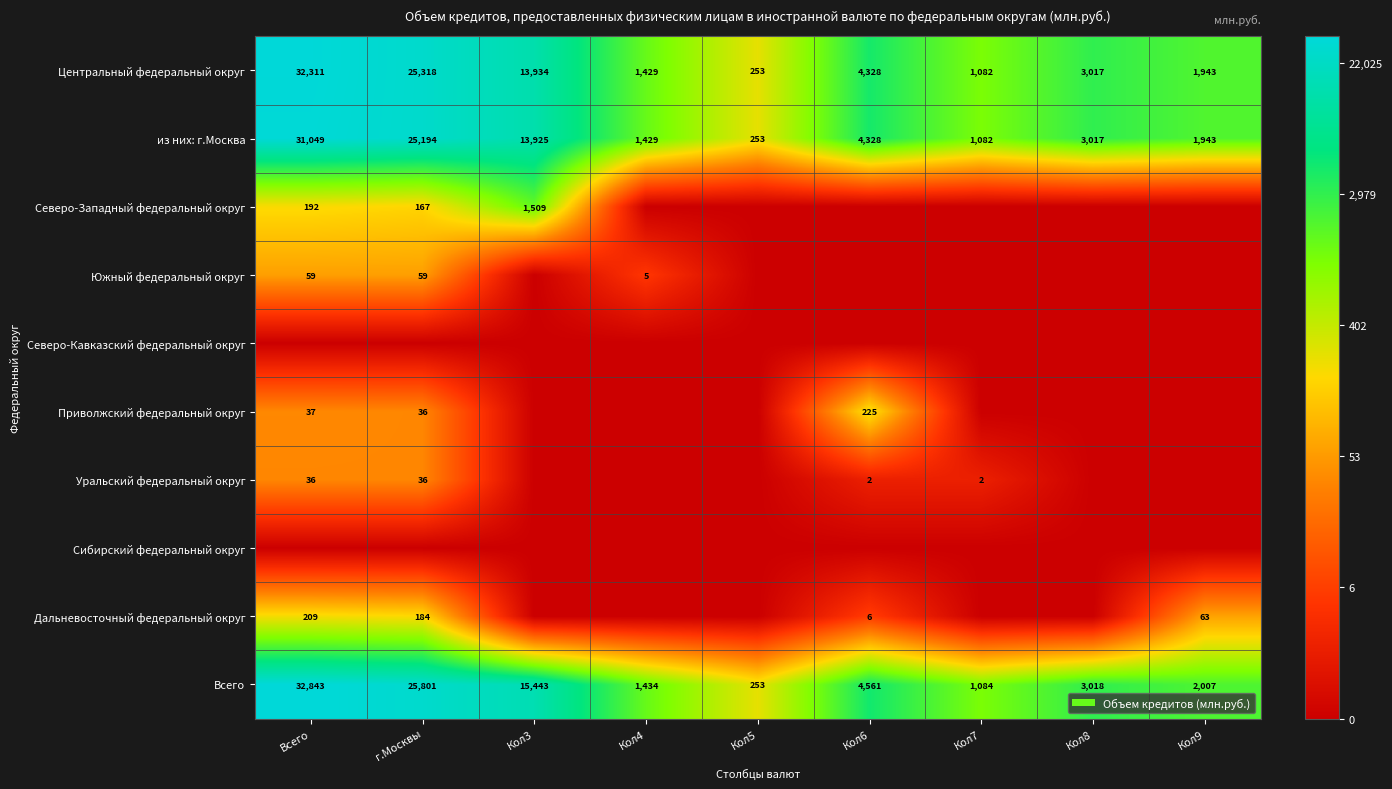

True or false: Всего has a value of 4.9 at Кол8.

False